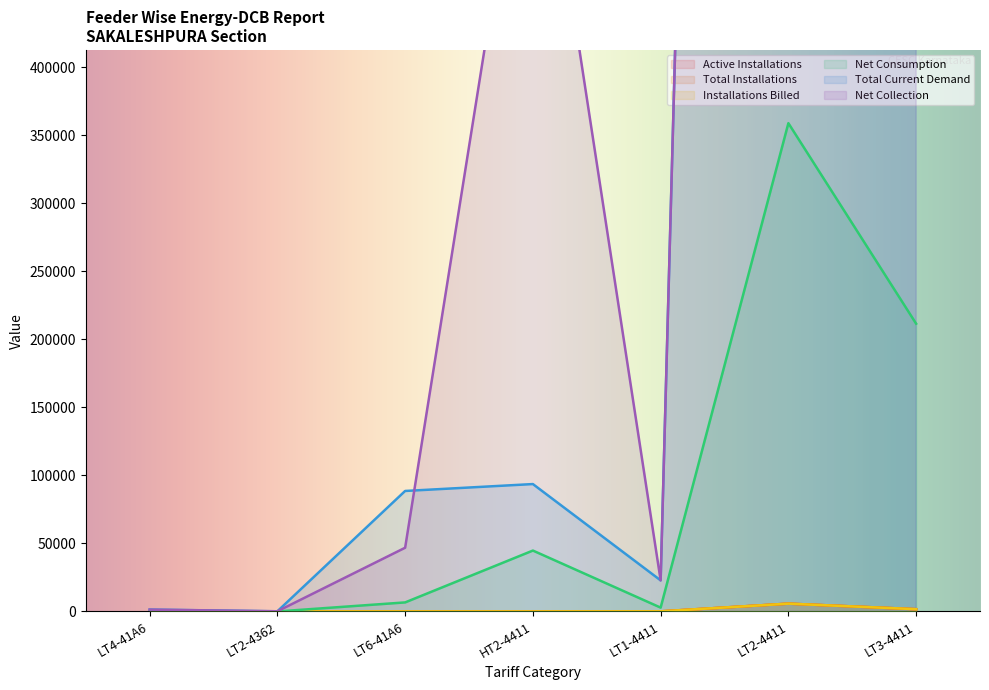

What is the difference between the maximum and minimum values in the Installations Billed series?

5748